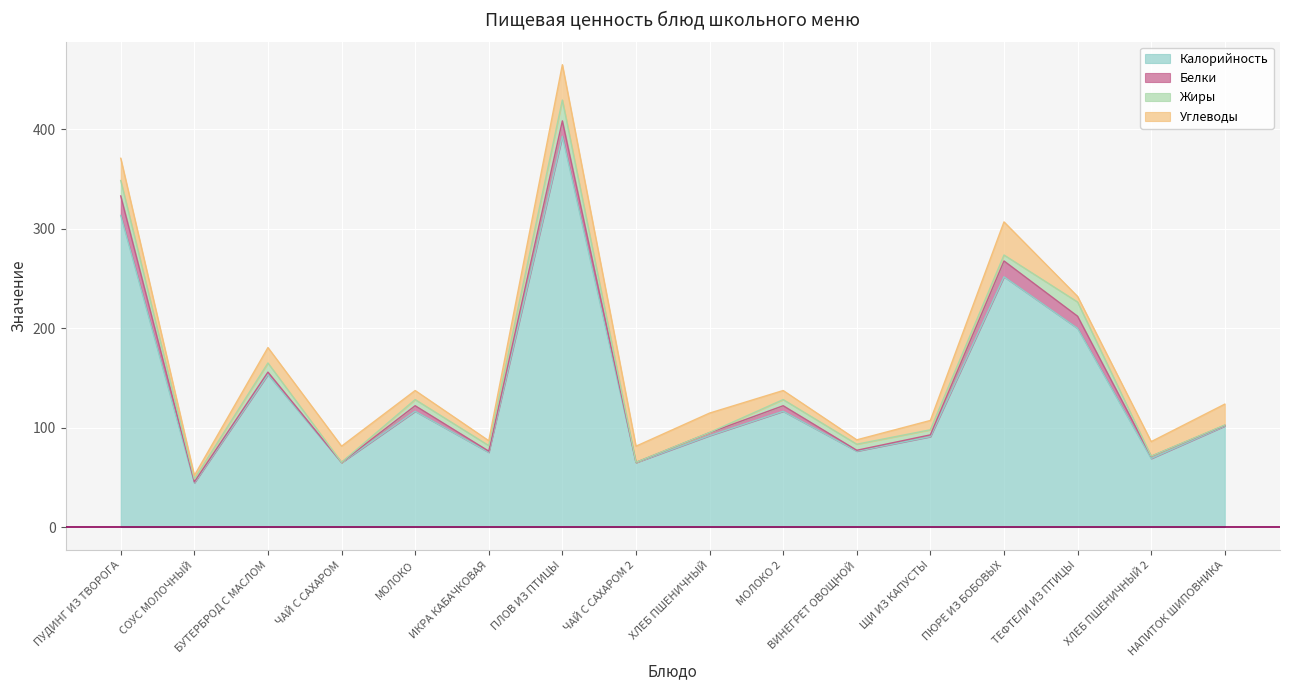

Reading left to right, transcribe all the data shown in this chart.

Калорийность: 313.4	44.4	153.4	64.8	116.4	75.1	393.0	64.8	91.9	116.4	76.3	90.9	251.7	199.8	68.9	101.6
Белки: 19.6	1.0	2.4	0.2	5.6	1.2	15.5	0.2	3.0	5.6	0.9	1.8	15.9	12.2	2.2	0.7
Жиры: 15.5	2.8	9.2	0.1	6.2	5.6	21.0	0.1	0.2	6.2	6.1	5.1	6.0	14.3	0.2	0.3
Углеводы: 22.4	3.6	15.5	16.2	9.1	4.9	35.5	16.2	19.5	9.1	4.4	9.4	33.3	5.6	14.6	21.0